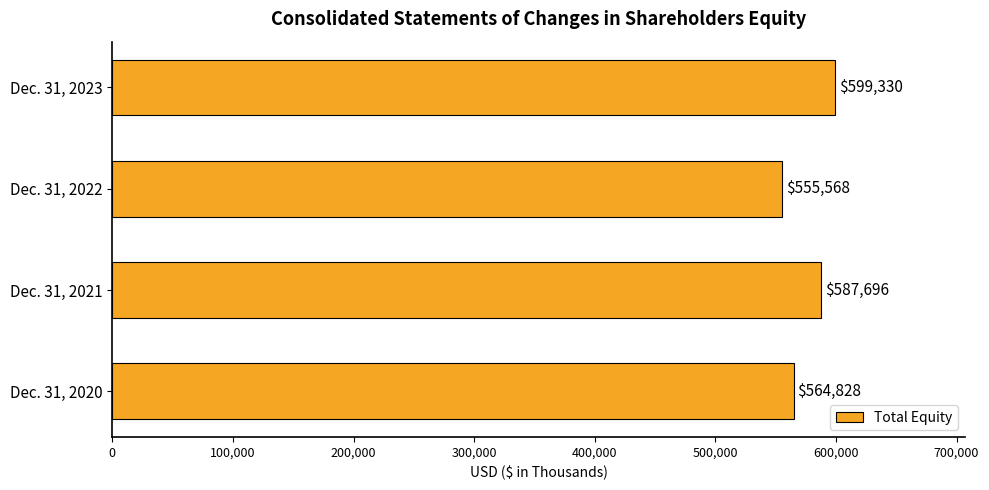

What is the sum of the values at Dec. 31, 2023 and Dec. 31, 2022?

1154898